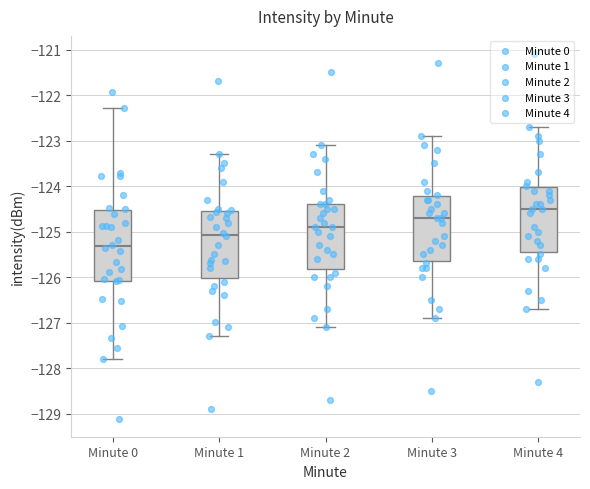

Where does the lower whisker of the box for Minute 3 end on the y-axis? The values are not printed on the chart, so give them approximately, as read against the axis.

-126.9